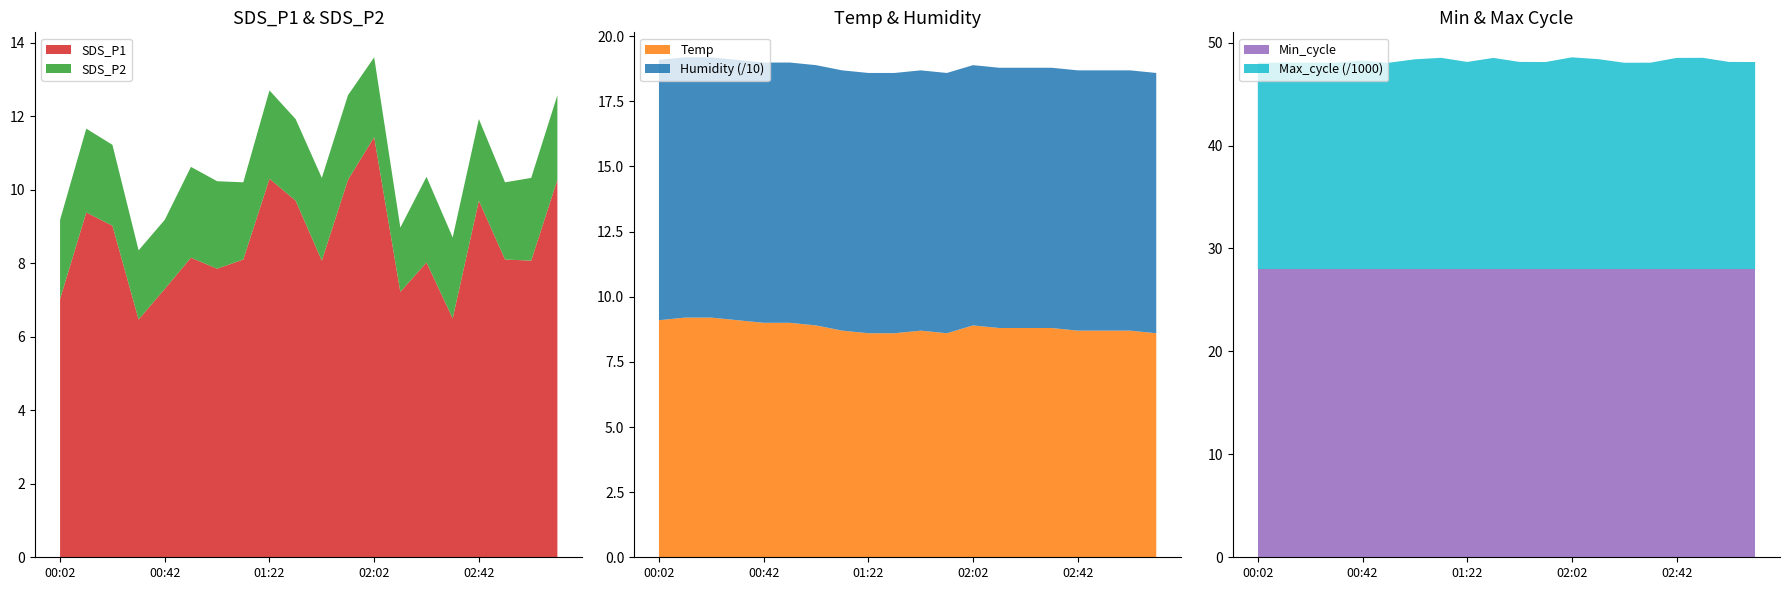

Reading right to left, list all the values displayed in this chart.

SDS_P1: 03:12=10.3	03:02=8.1	02:52=8.1	02:42=9.7	02:32=6.5	02:22=8.0	02:12=7.2	02:02=11.4	01:52=10.3	01:42=8.1	01:32=9.7	01:22=10.3	01:12=8.1	01:02=7.8	00:52=8.2	00:42=7.3	00:32=6.5	00:22=9.0	00:12=9.4	00:02=7.0
SDS_P2: 03:12=2.3	03:02=2.2	02:52=2.1	02:42=2.2	02:32=2.2	02:22=2.3	02:12=1.8	02:02=2.2	01:52=2.3	01:42=2.2	01:32=2.2	01:22=2.4	01:12=2.1	01:02=2.4	00:52=2.5	00:42=1.9	00:32=1.9	00:22=2.2	00:12=2.3	00:02=2.1
Temp: 03:12=8.6	03:02=8.7	02:52=8.7	02:42=8.7	02:32=8.8	02:22=8.8	02:12=8.8	02:02=8.9	01:52=8.6	01:42=8.7	01:32=8.6	01:22=8.6	01:12=8.7	01:02=8.9	00:52=9.0	00:42=9.0	00:32=9.1	00:22=9.2	00:12=9.2	00:02=9.1
Humidity: 03:12=99.9	03:02=99.9	02:52=99.9	02:42=99.9	02:32=99.9	02:22=99.9	02:12=99.9	02:02=99.9	01:52=99.9	01:42=99.9	01:32=99.9	01:22=99.9	01:12=99.9	01:02=99.9	00:52=99.9	00:42=99.9	00:32=99.9	00:22=99.9	00:12=99.9	00:02=99.9
Min_cycle: 03:12=28.0	03:02=28.0	02:52=28.0	02:42=28.0	02:32=28.0	02:22=28.0	02:12=28.0	02:02=28.0	01:52=28.0	01:42=28.0	01:32=28.0	01:22=28.0	01:12=28.0	01:02=28.0	00:52=28.0	00:42=28.0	00:32=28.0	00:22=28.0	00:12=28.0	00:02=28.0
Max_cycle: 03:12=20113.0	03:02=20121.0	02:52=20520.0	02:42=20511.0	02:32=20045.0	02:22=20041.0	02:12=20393.0	02:02=20567.0	01:52=20113.0	01:42=20121.0	01:32=20511.0	01:22=20120.0	01:12=20520.0	01:02=20377.0	00:52=20040.0	00:42=20254.0	00:32=20056.0	00:22=20041.0	00:12=20061.0	00:02=20044.0